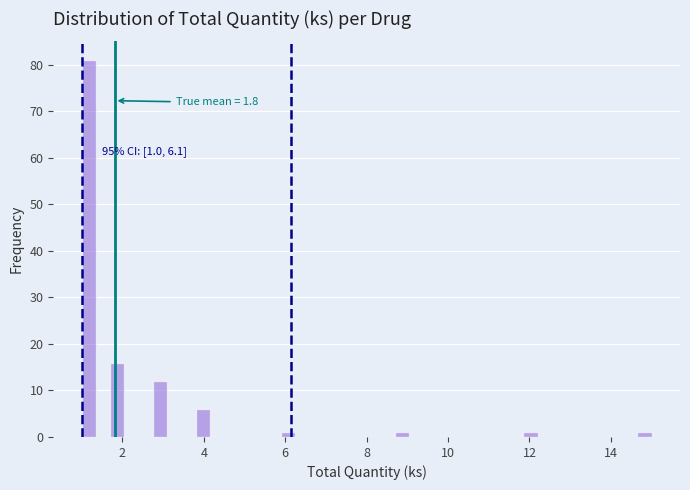

Around what value on the x-axis is the tallest bar? Give the approximate position of its centre, as read against the axis.

1.2